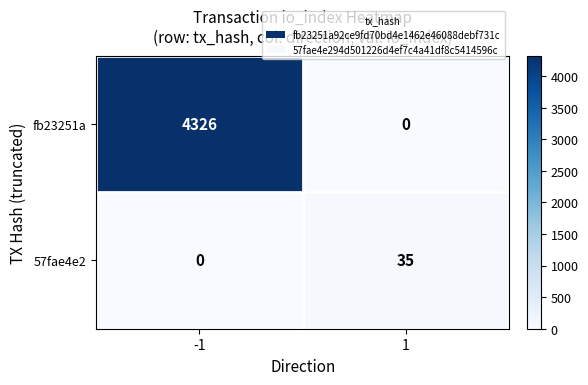

What is the difference between the 57fae4e2 values at -1 and 1?

35